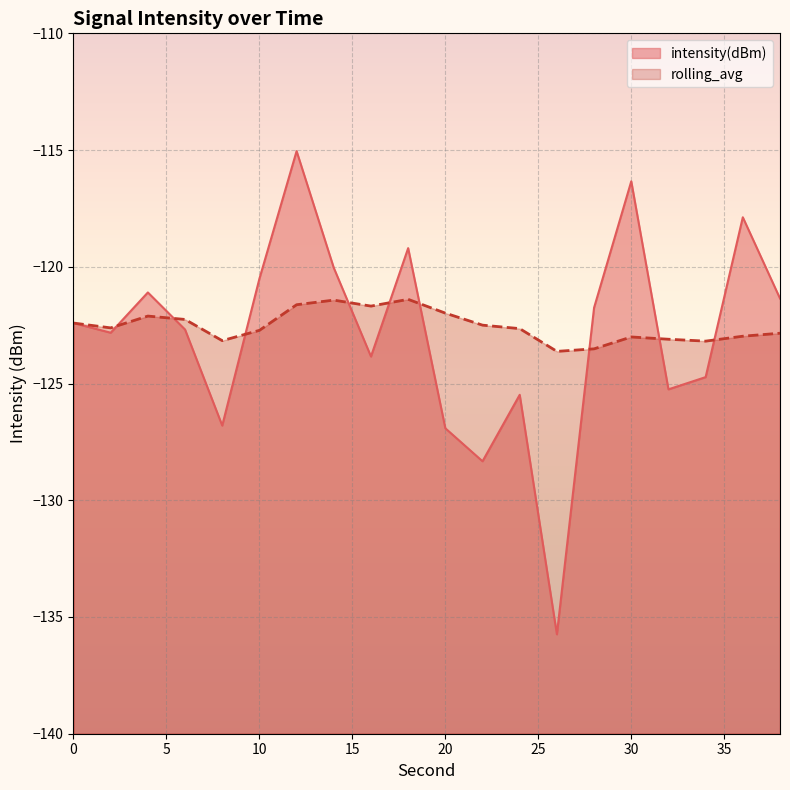

Reading right to left, what are all the values shown in this chart?

intensity(dBm): 38=-121.4	36=-117.9	34=-124.7	32=-125.2	30=-116.3	28=-121.8	26=-135.7	24=-125.5	22=-128.3	20=-126.9	18=-119.2	16=-123.8	14=-120.0	12=-115.0	10=-120.5	8=-126.8	6=-122.7	4=-121.1	2=-122.8	0=-122.4
rolling_avg: 38=-122.8	36=-123.0	34=-123.2	32=-123.1	30=-123.0	28=-123.5	26=-123.6	24=-122.6	22=-122.5	20=-122.0	18=-121.4	16=-121.7	14=-121.4	12=-121.6	10=-122.7	8=-123.2	6=-122.3	4=-122.1	2=-122.6	0=-122.4